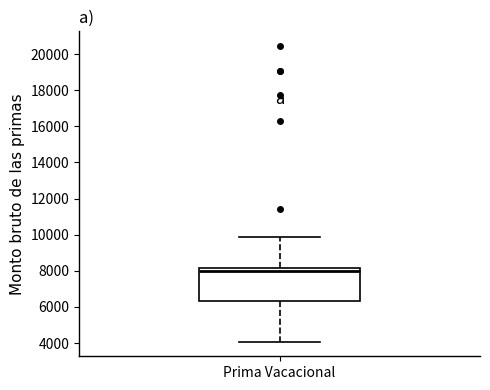

Transcribe this box plot: give where the median line is, the range the box spans, and where the two whiskers end, as read against the y-axis. The values are not printed on the chart, so give them approximately, as read against the axis.

median 8000, box 6400 to 8200, whiskers 4000 to 9800